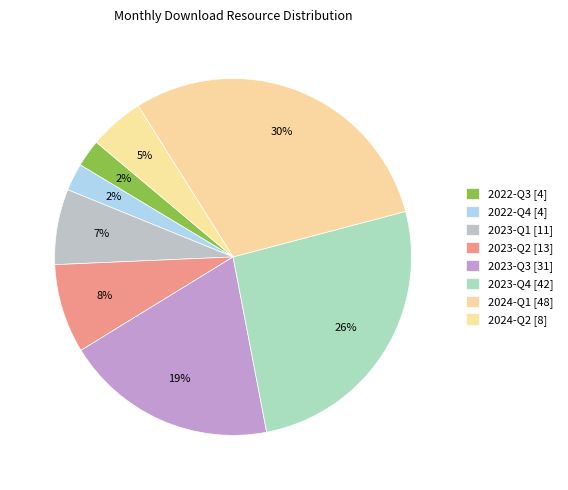

Count the number of slices in the pie.

8